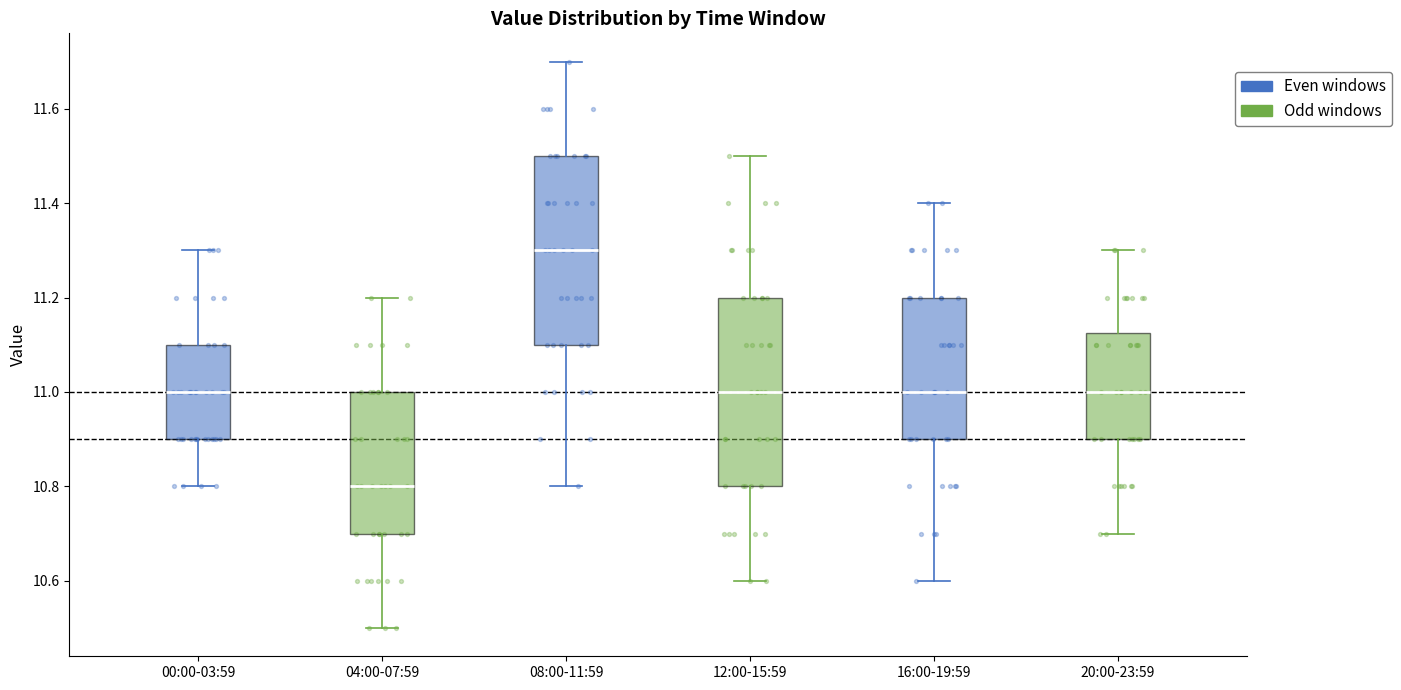

Reading left to right, transcribe this box plot: for each box, give where its median line is, the range the box spans, and where its two whiskers end, as read against the y-axis. The values are not printed on the chart, so give them approximately, as read against the axis.

00:00-03:59: median 11.00, box 10.90 to 11.10, whiskers 10.80 to 11.30
04:00-07:59: median 10.80, box 10.70 to 11.00, whiskers 10.50 to 11.20
08:00-11:59: median 11.30, box 11.10 to 11.50, whiskers 10.80 to 11.70
12:00-15:59: median 11.00, box 10.80 to 11.20, whiskers 10.60 to 11.50
16:00-19:59: median 11.00, box 10.90 to 11.20, whiskers 10.60 to 11.40
20:00-23:59: median 11.00, box 10.90 to 11.12, whiskers 10.70 to 11.30